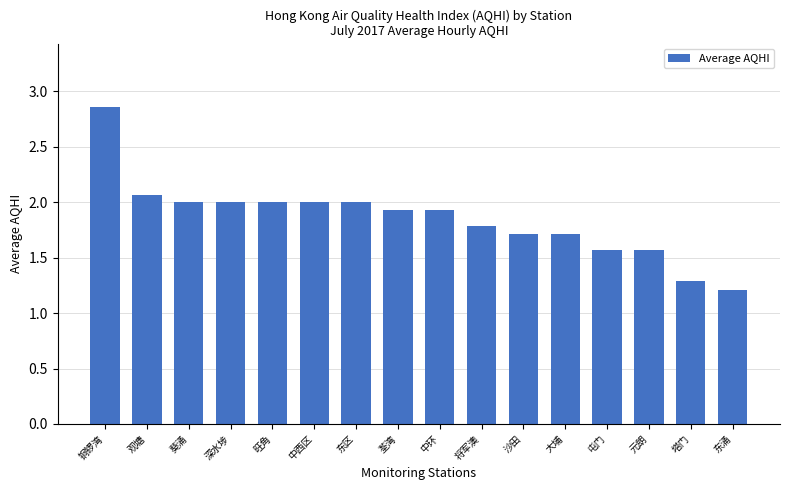

At which category does the chart reach its minimum across all series?

东涌